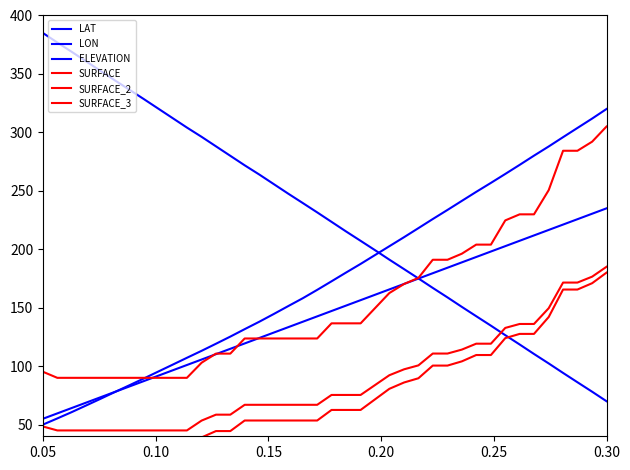

Is it true that SURFACE_2 equals 175.7 at 17?

False